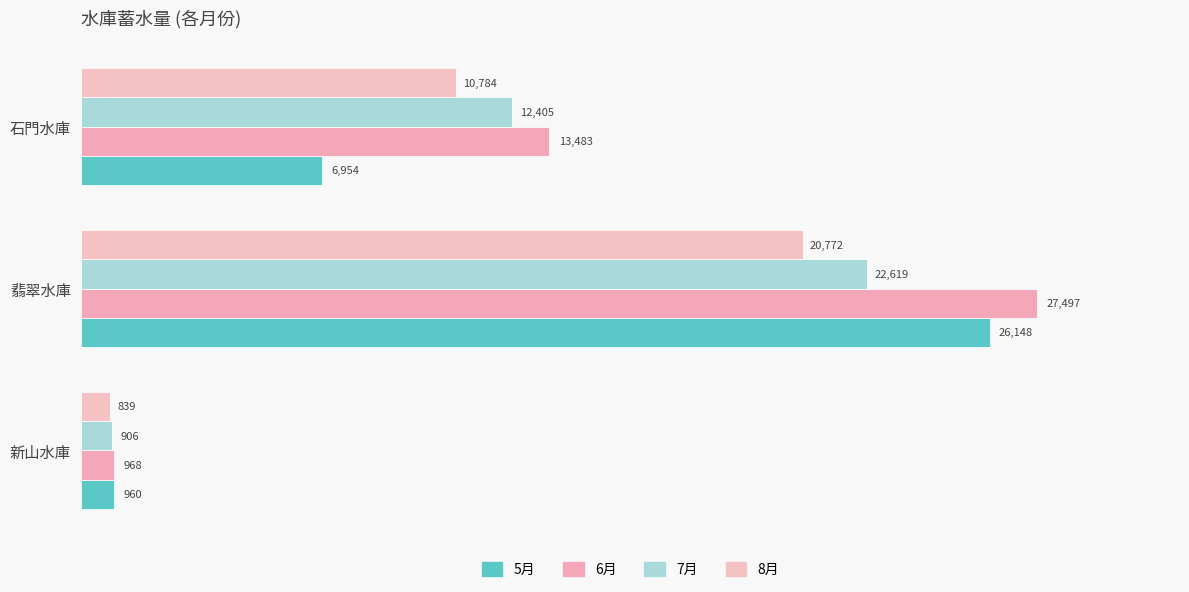

Reading right to left, transcribe all the data shown in this chart.

5月: 6953.6	26147.7	960.0
6月: 13483.4	27497.0	967.5
7月: 12405.2	22618.6	905.9
8月: 10783.9	20771.6	839.0